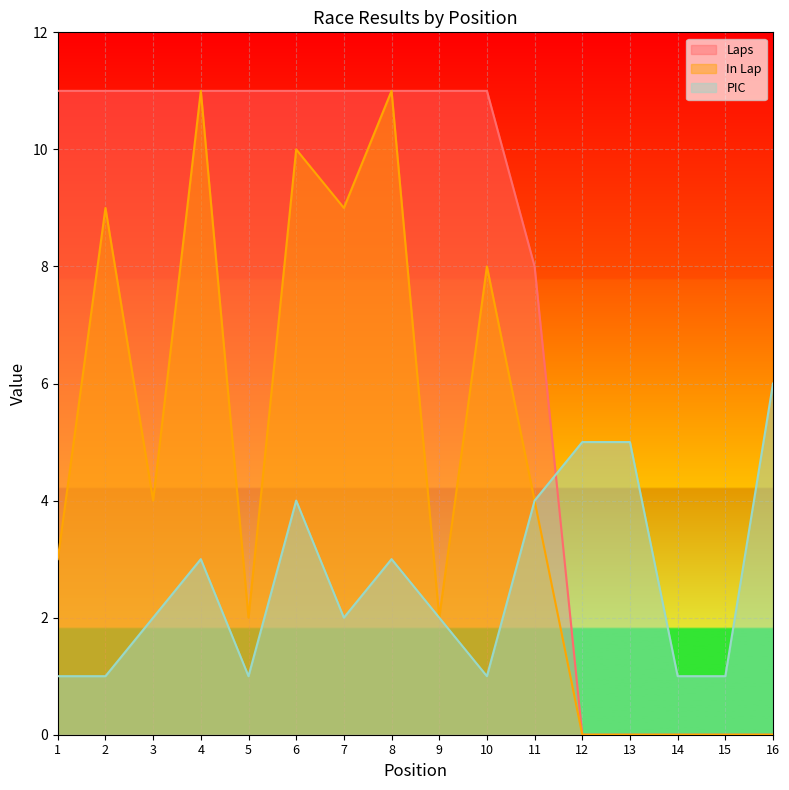

Rank the series at 11 from lowest to highest value.

In Lap, PIC, Laps